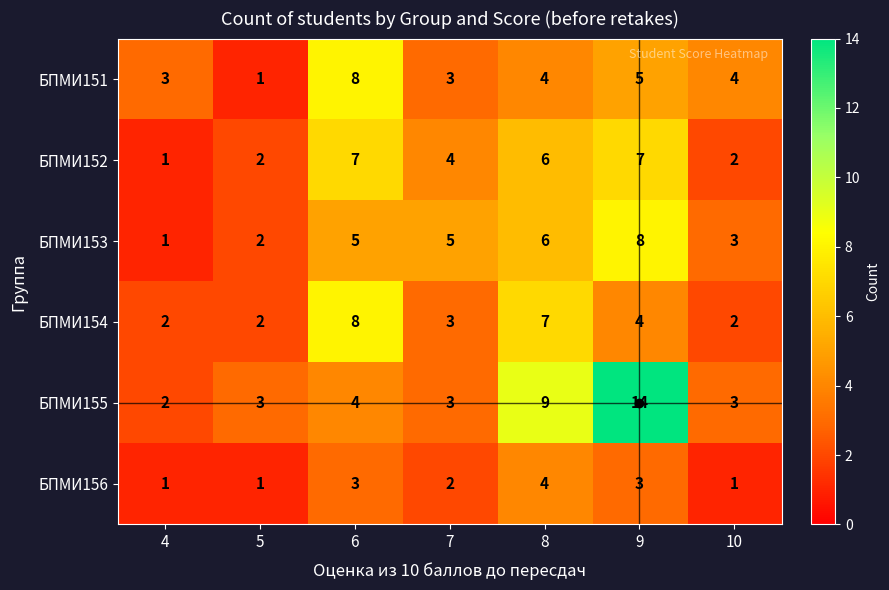

What is the difference between the second highest and minimum values in the БПМИ154 series?

5